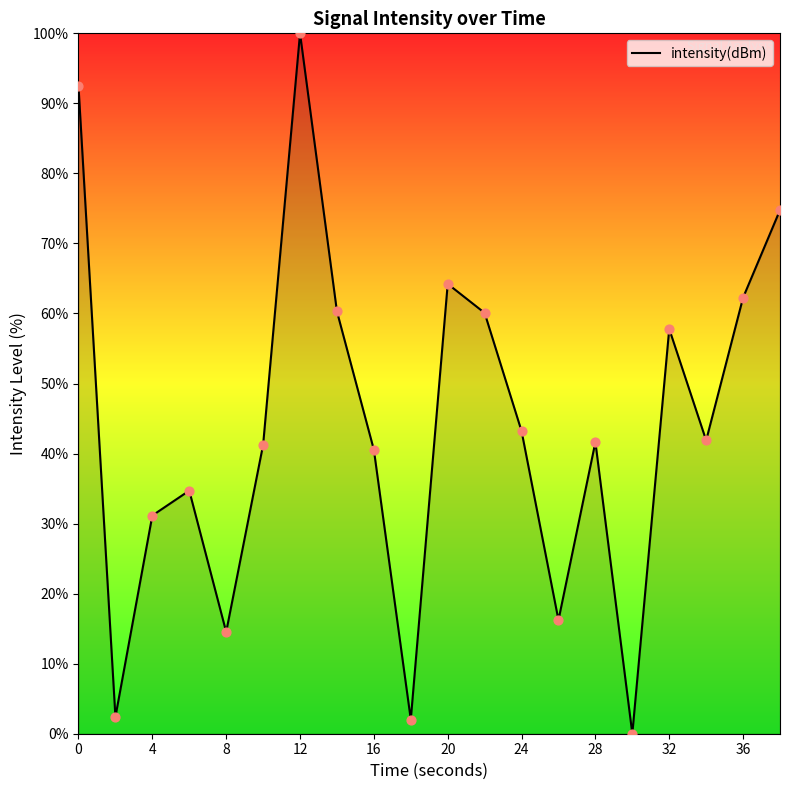

What is the maximum value shown in the chart?

100.0